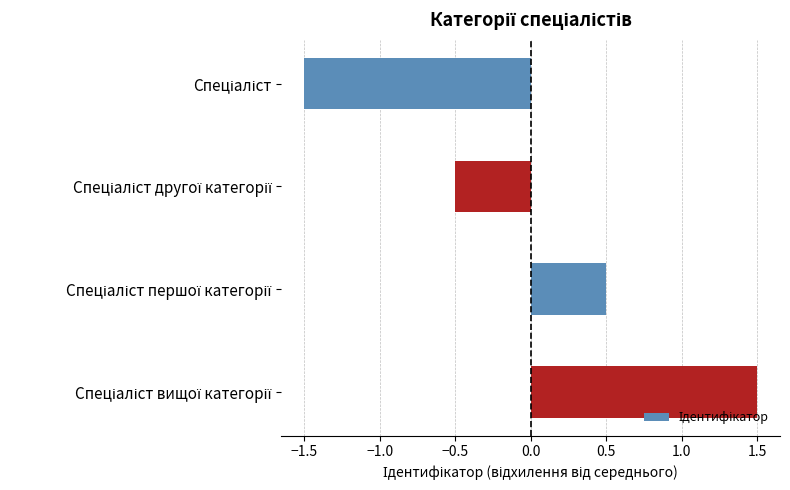

What is the maximum value shown in the chart?

1.5